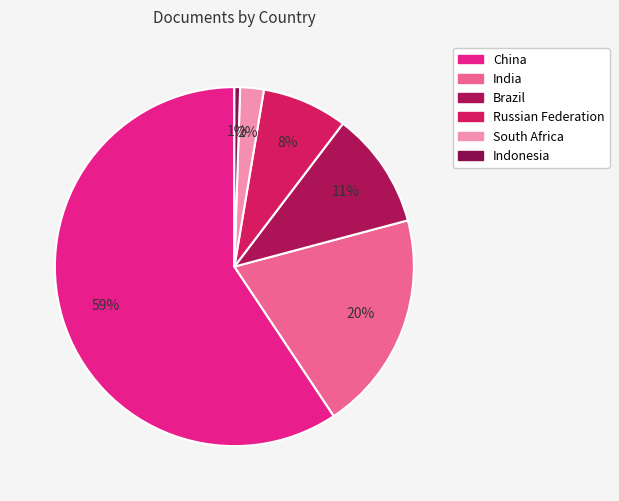

Rank the categories by value from highest to lowest.

China, India, Brazil, Russian Federation, South Africa, Indonesia